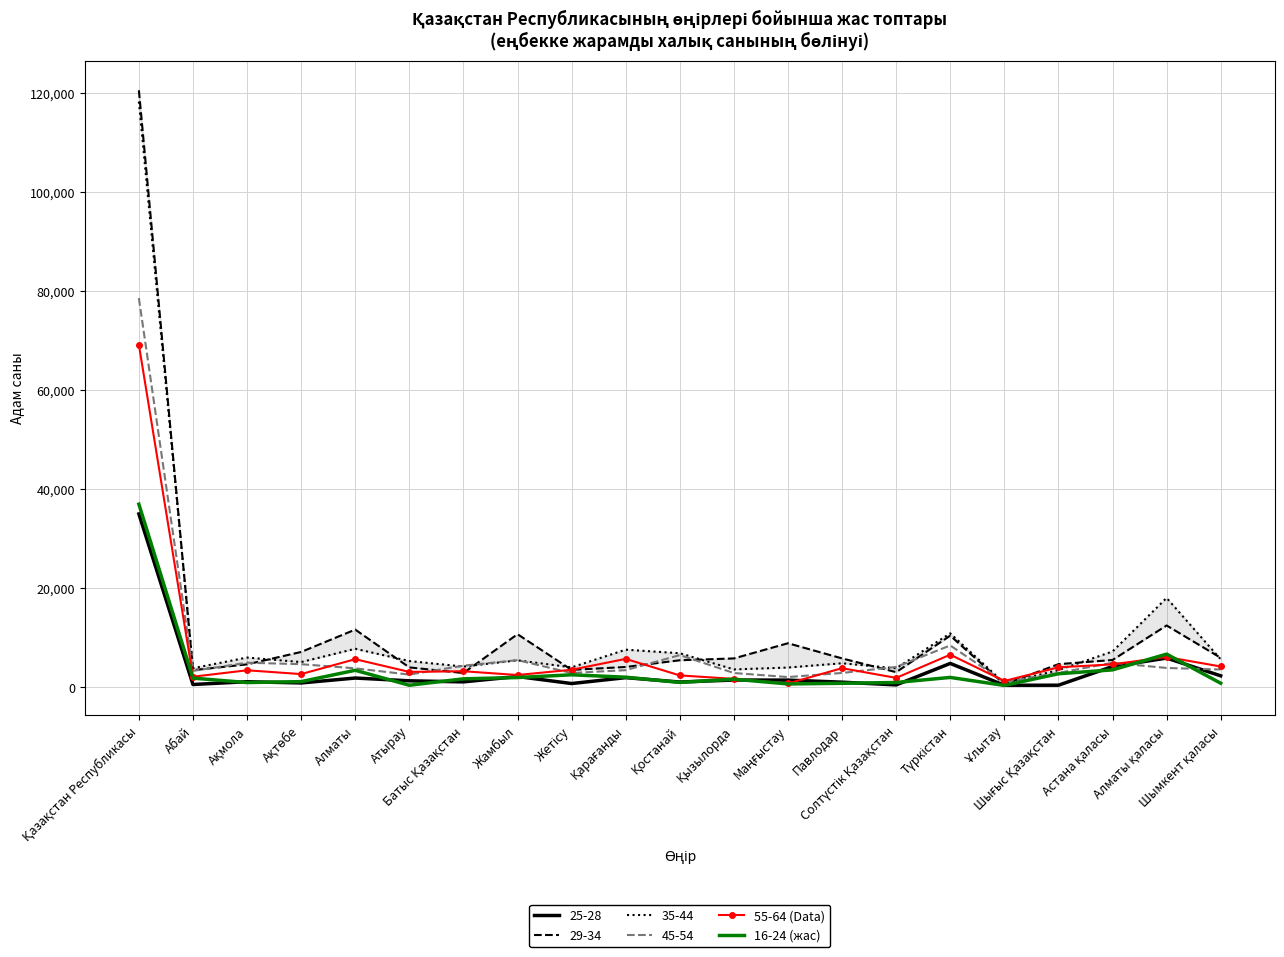

How many intersections are there between 55-64 (Data) and 16-24 (жас)?

2